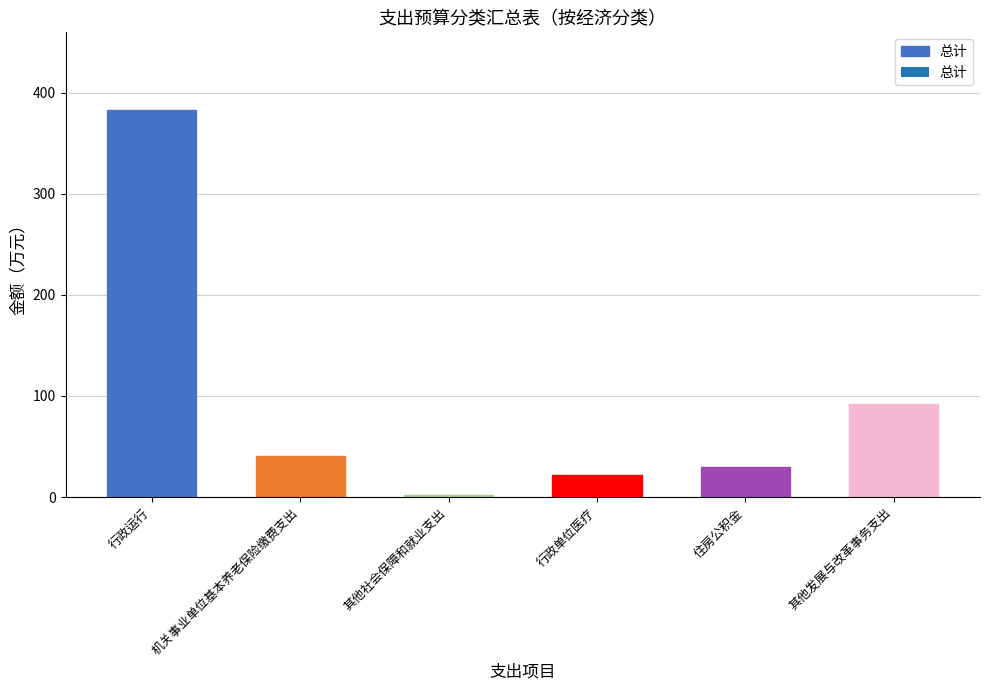

List the labels in order of value, smallest first.

其他社会保障和就业支出, 行政单位医疗, 住房公积金, 机关事业单位基本养老保险缴费支出, 其他发展与改革事务支出, 行政运行